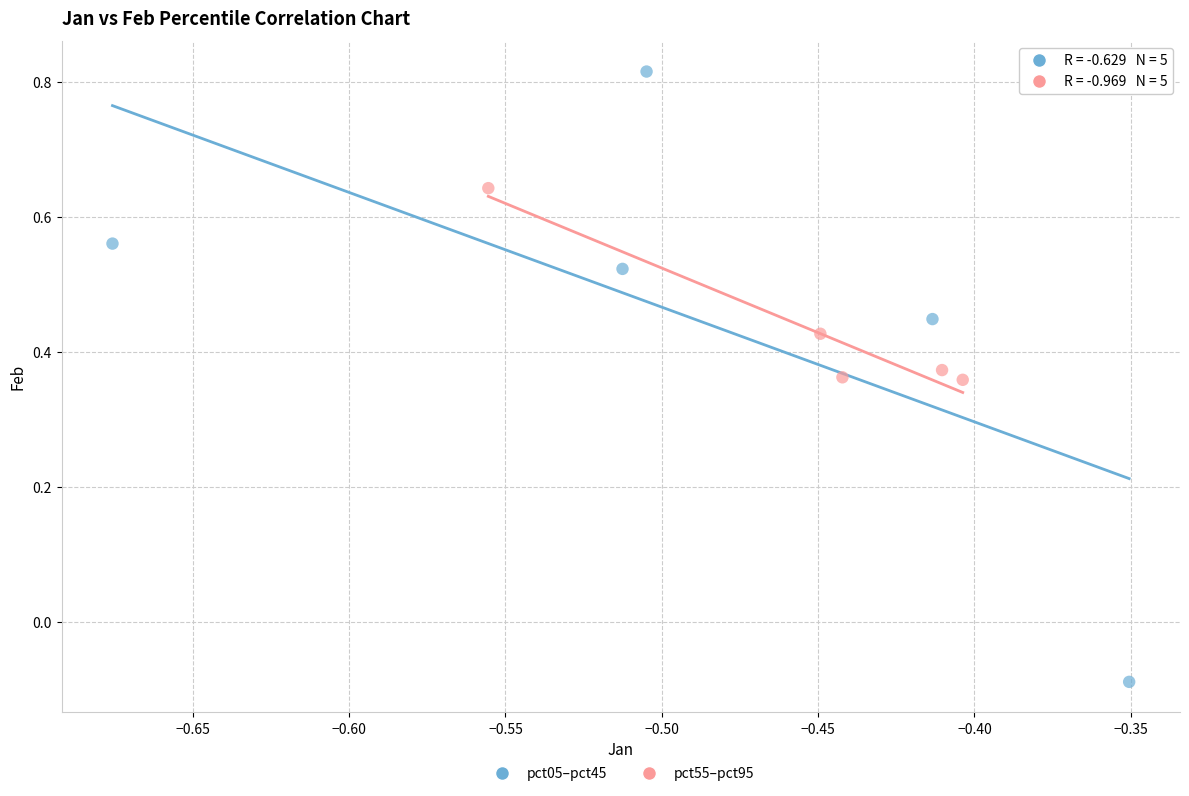

Which series reaches the maximum Y coordinate?

pct05–pct45